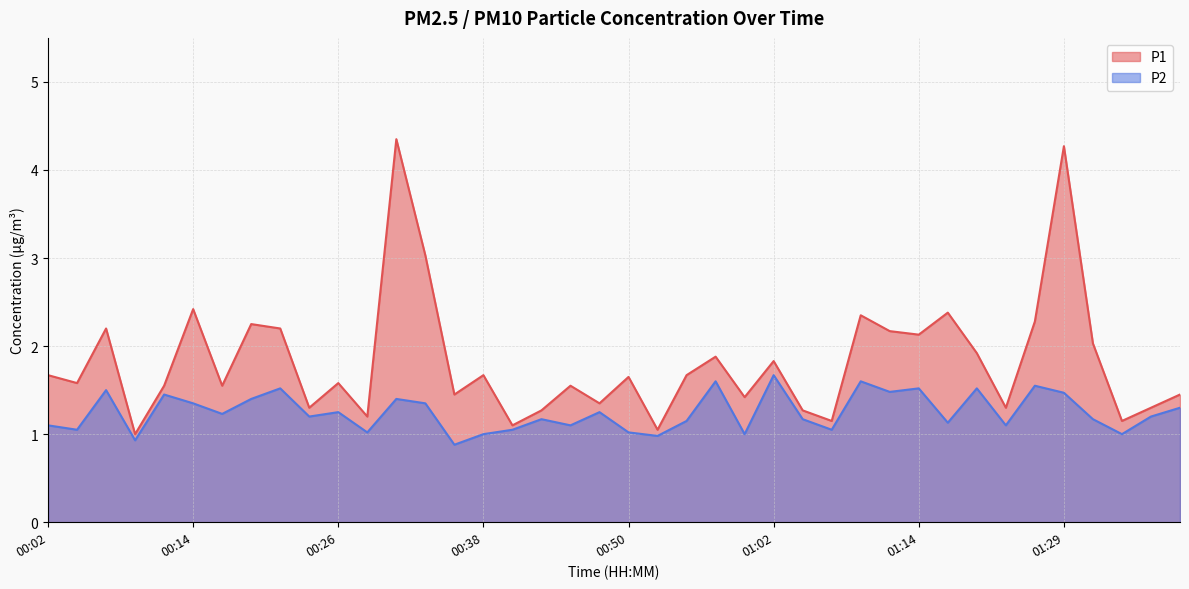

List the series in order of their peak value, highest first.

P1, P2